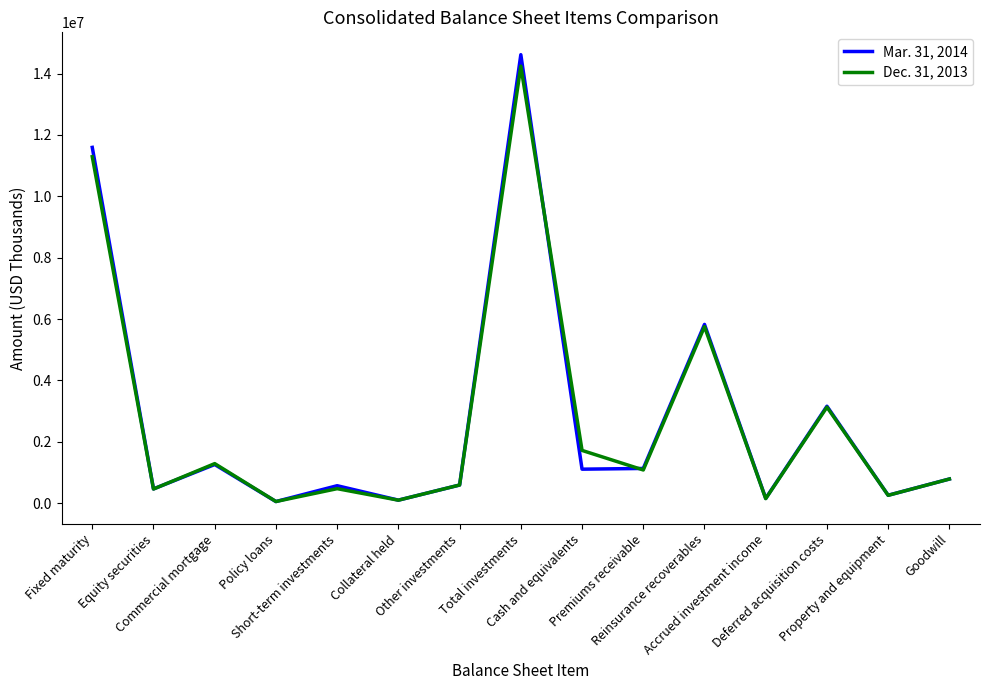

Is the value of Mar. 31, 2014 at Premiums receivable greater than the value of Dec. 31, 2013 at Reinsurance recoverables?

No